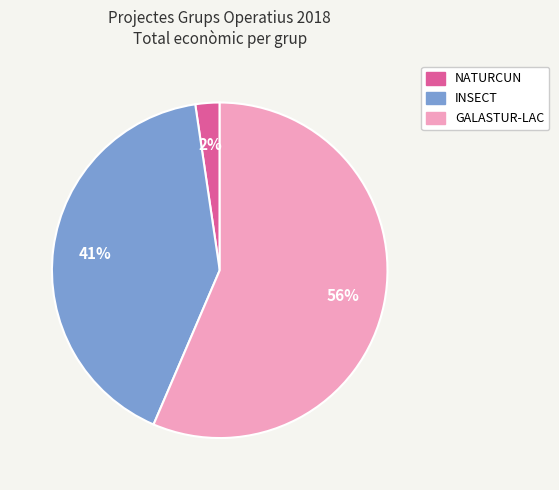

Rank the categories by value from lowest to highest.

NATURCUN, INSECT, GALASTUR-LAC